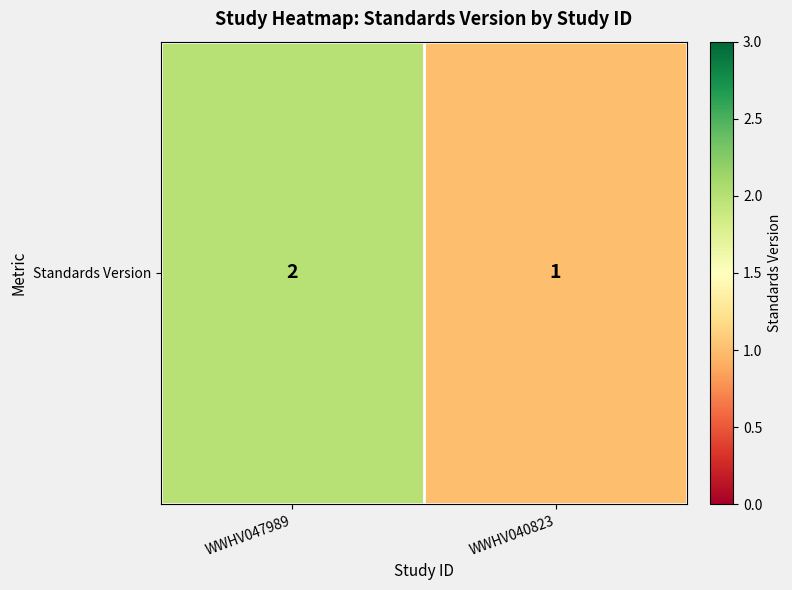

Which label corresponds to the largest value in the chart?

WWHV047989